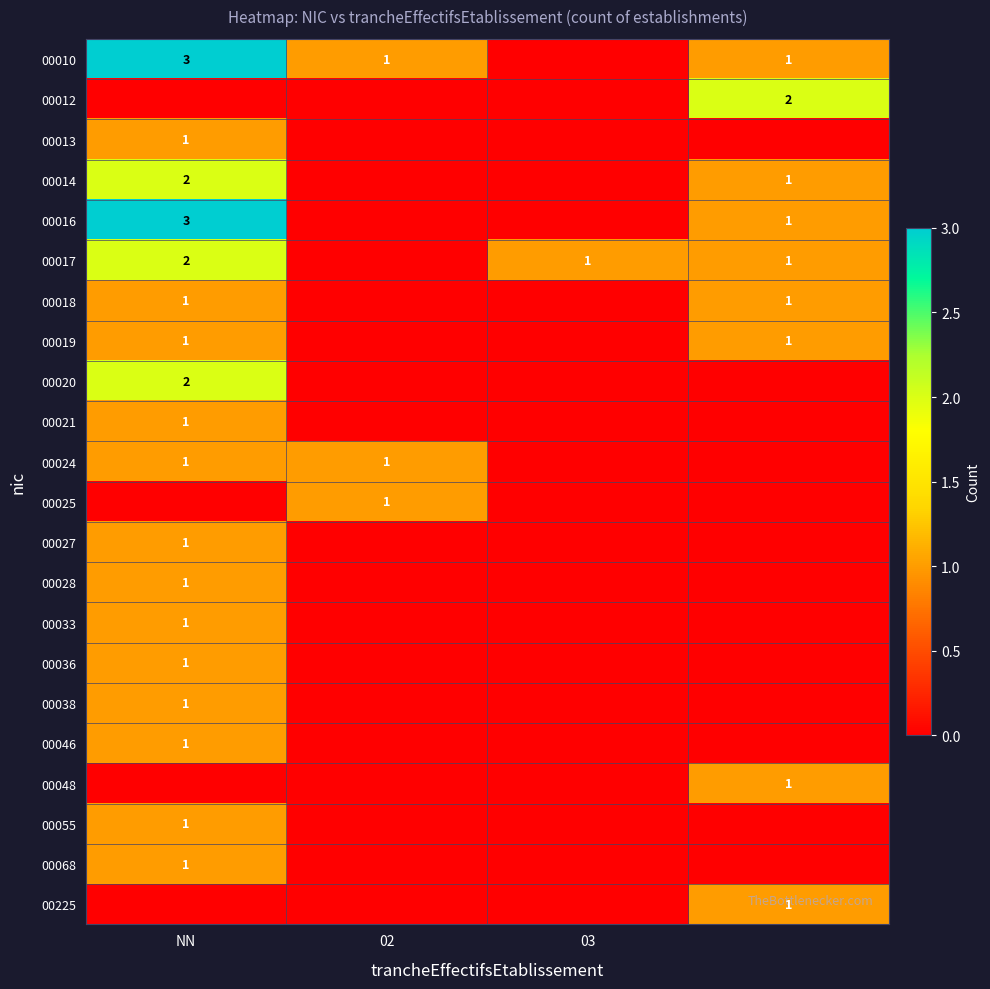

Is it true that 00055 equals 1 at NN?

True